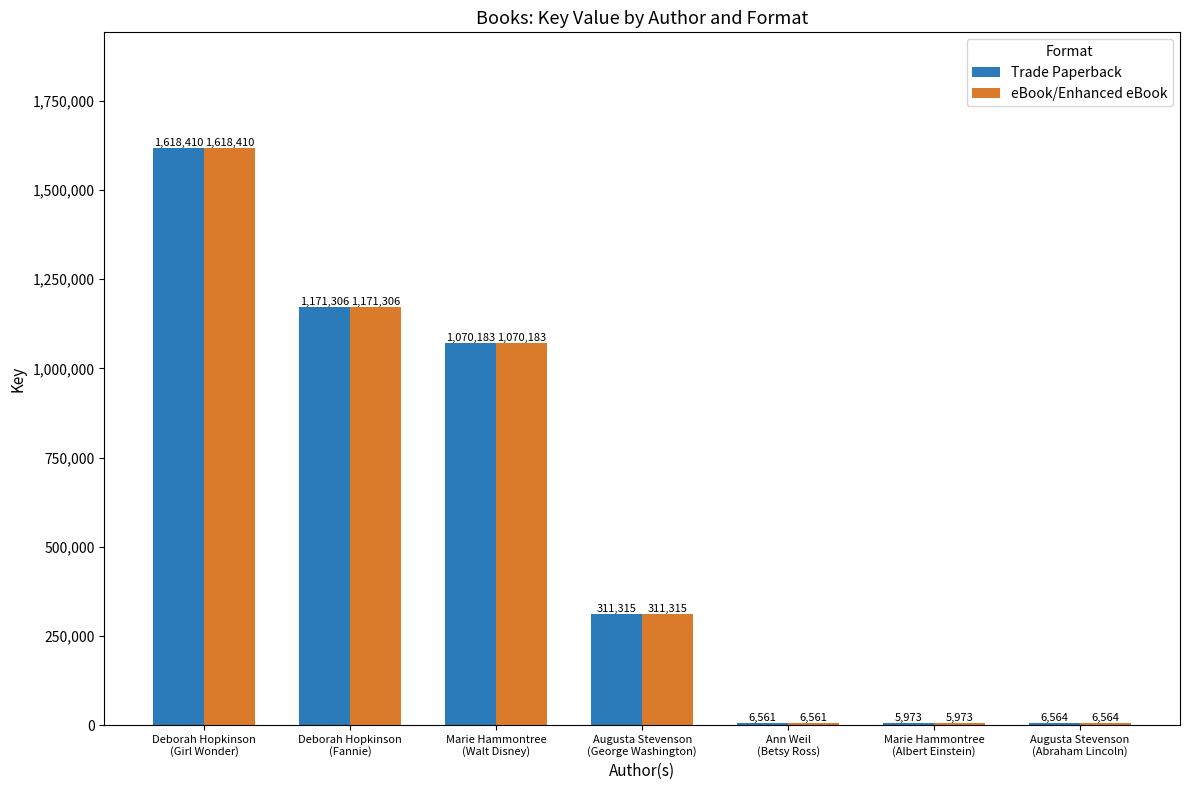

What is the difference between the maximum and minimum values in the eBook/Enhanced eBook series?

1612437